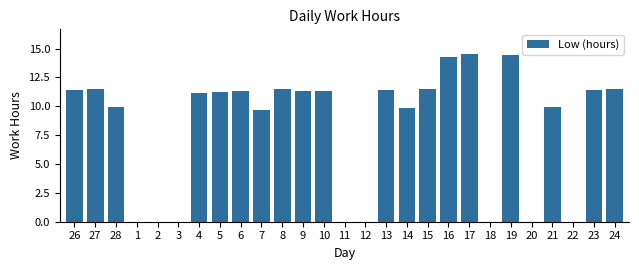

True or false: the data shows 11.5 at 8.

True